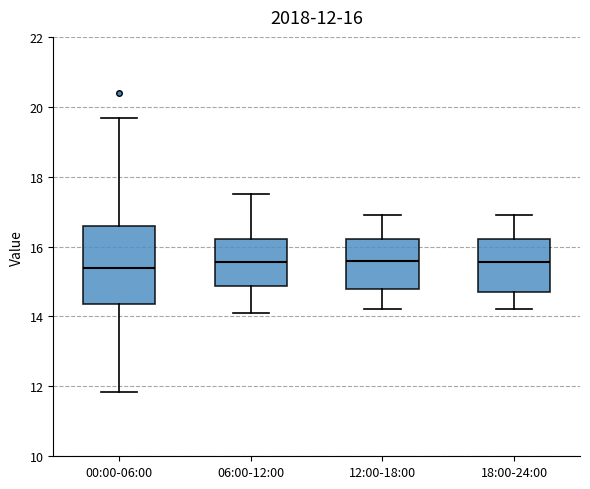

Which box is the tallest, from its lower edge to its upper edge?

00:00-06:00